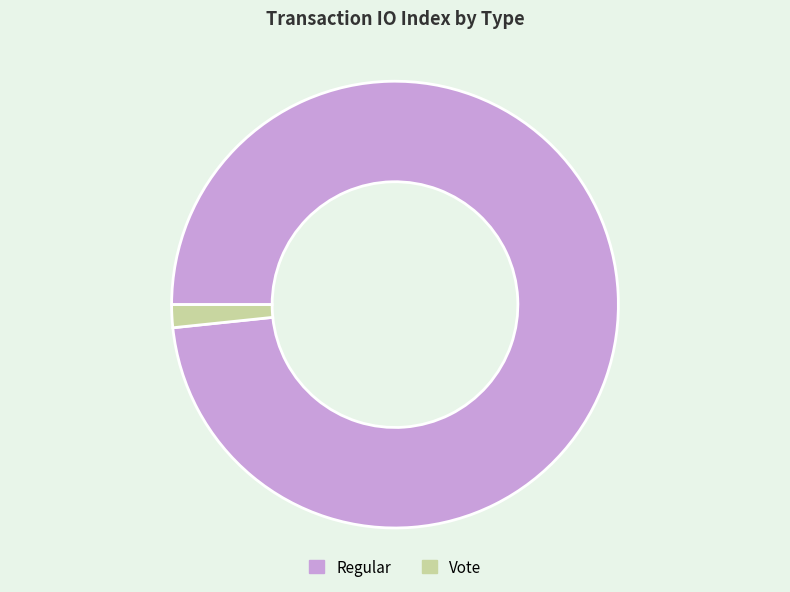

Which slice represents more than half of the pie?

Regular